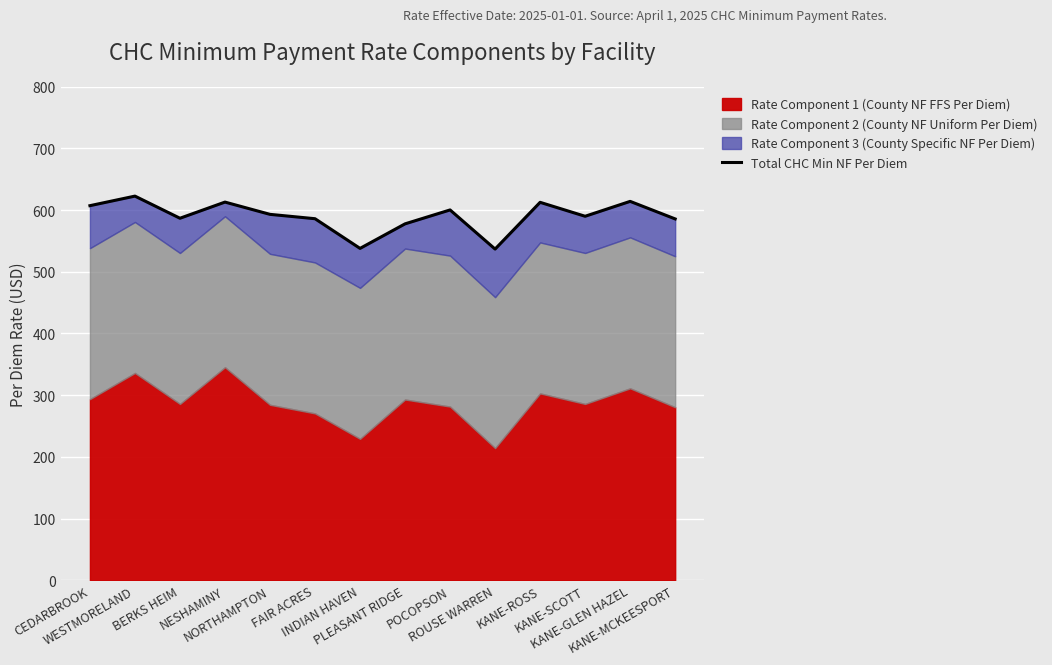

What position from the left is WESTMORELAND?

2